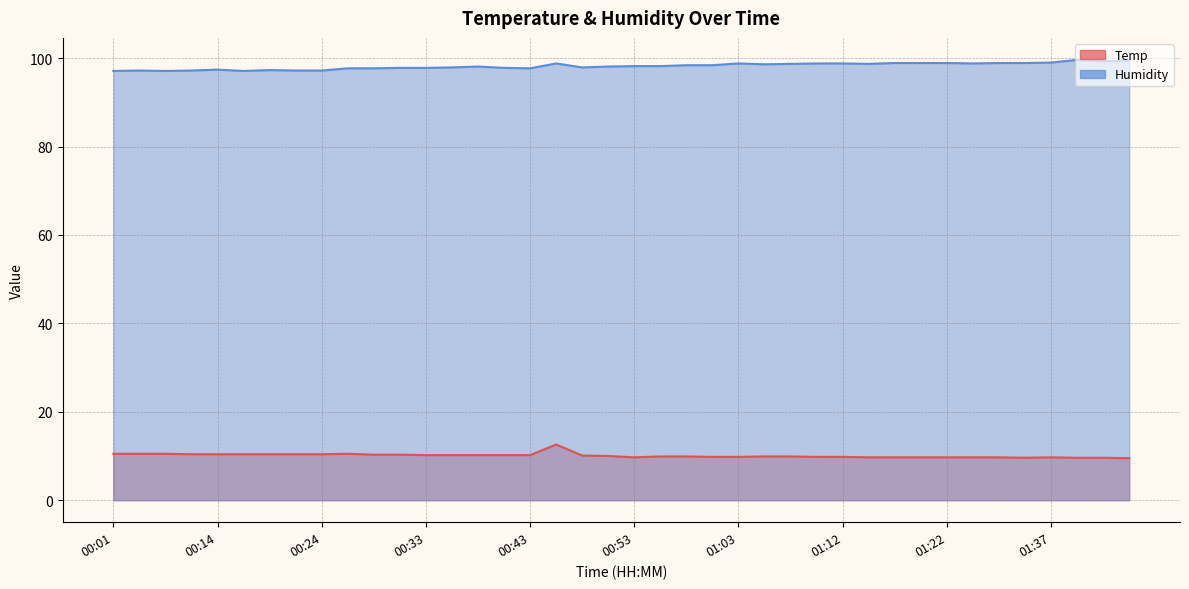

True or false: Temp and Humidity cross at least once.

False